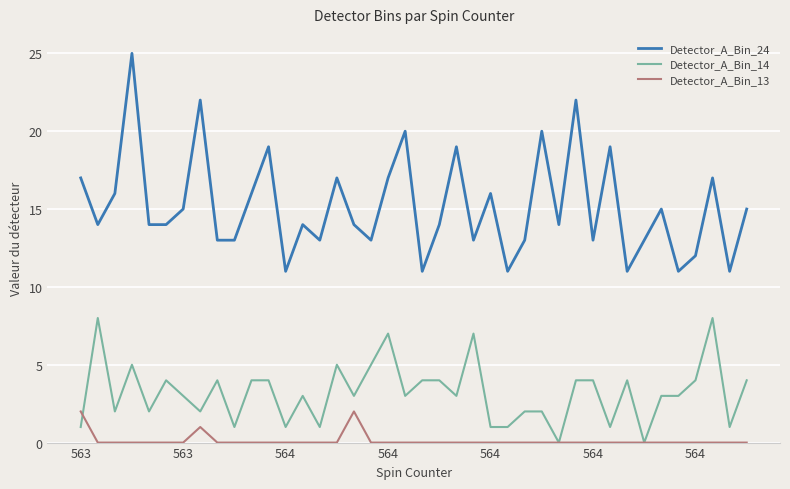

Which series has the largest total across all categories?

Detector_A_Bin_24